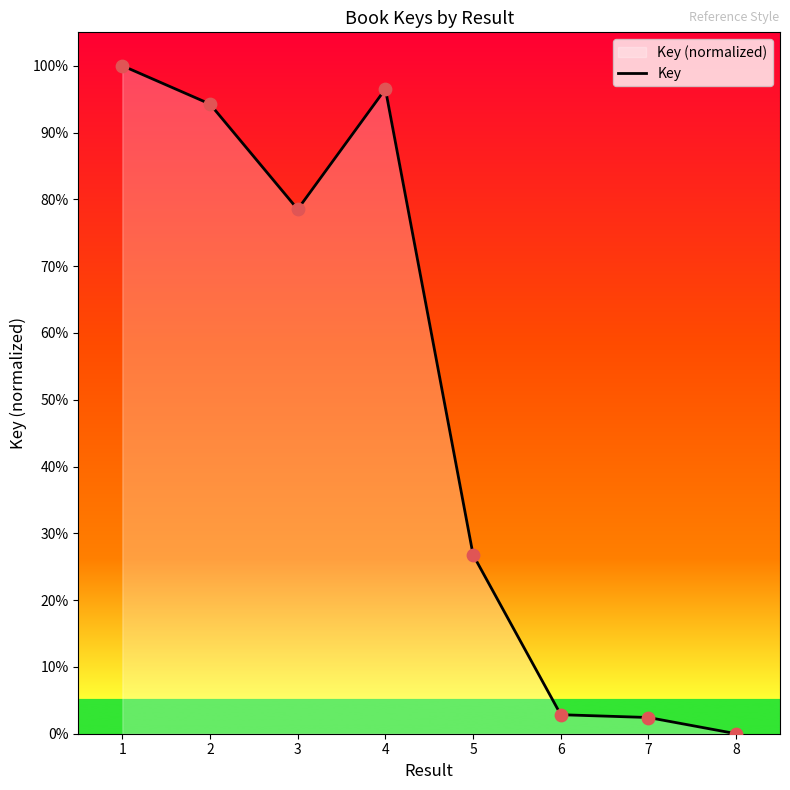

Which has a higher value, 7 or 8?

7